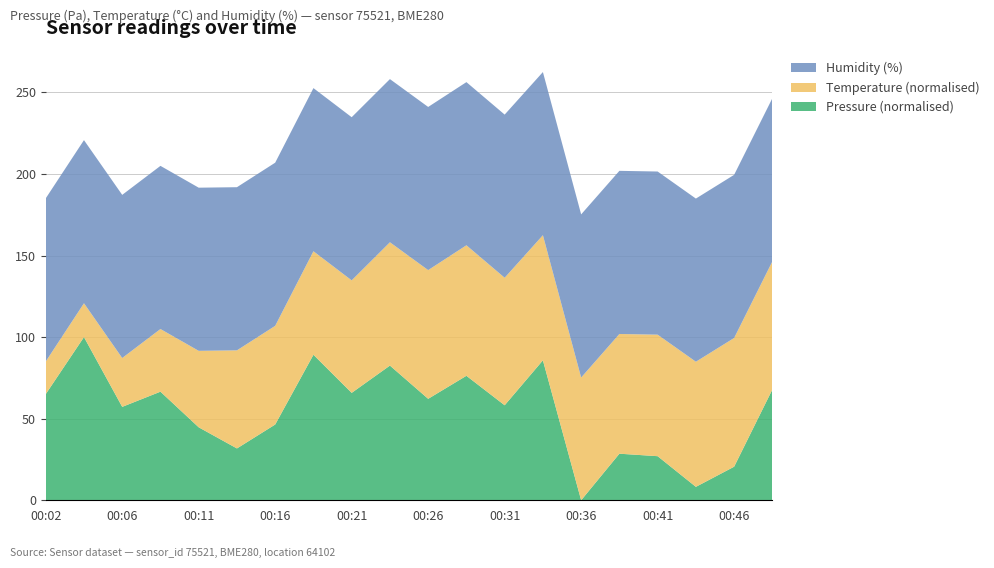

Reading left to right, what are all the values shown in this chart?

pressure: 94843.8	94849.5	94842.5	94844.0	94840.4	94838.3	94840.7	94847.8	94843.9	94846.7	94843.3	94845.6	94842.7	94847.2	94833.1	94837.8	94837.5	94834.4	94836.5	94844.2
temperature: 2.6	2.6	2.9	3.1	3.3	3.7	3.7	3.8	3.9	4.1	4.2	4.2	4.2	4.2	4.1	4.1	4.1	4.2	4.2	4.2
humidity: 100.0	100.0	100.0	100.0	100.0	100.0	100.0	100.0	100.0	100.0	100.0	100.0	100.0	100.0	100.0	100.0	100.0	100.0	100.0	100.0